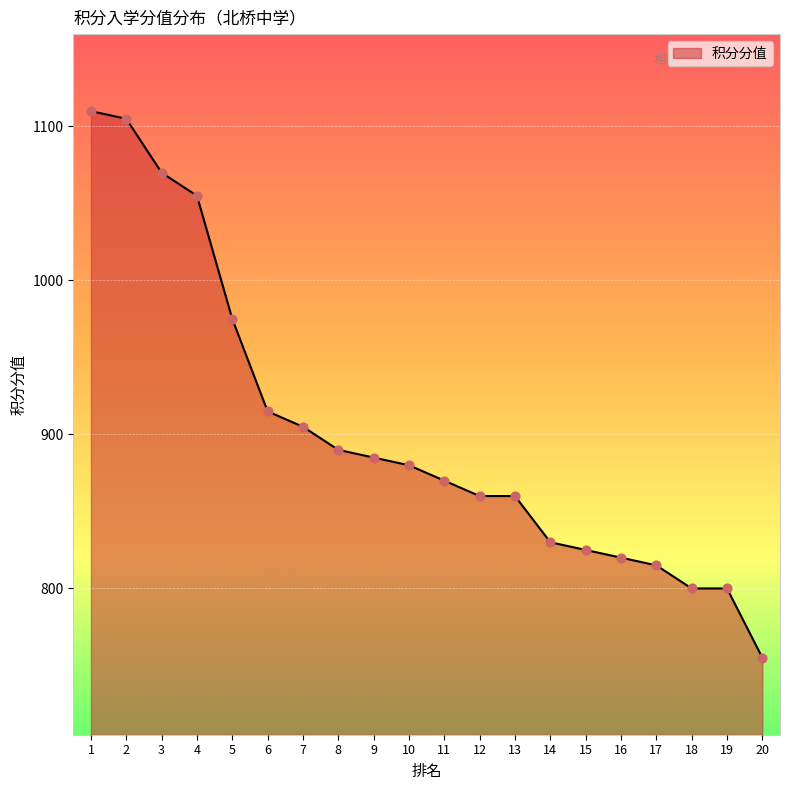

What is the change in value from 16 to 17?

-5